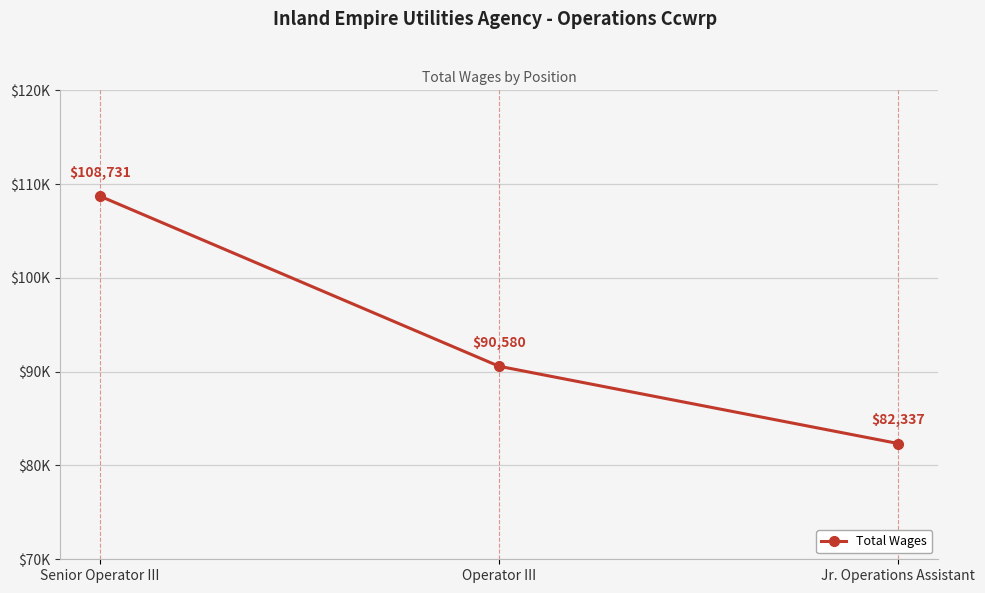

Is this an area chart (filled region under the line)?

No